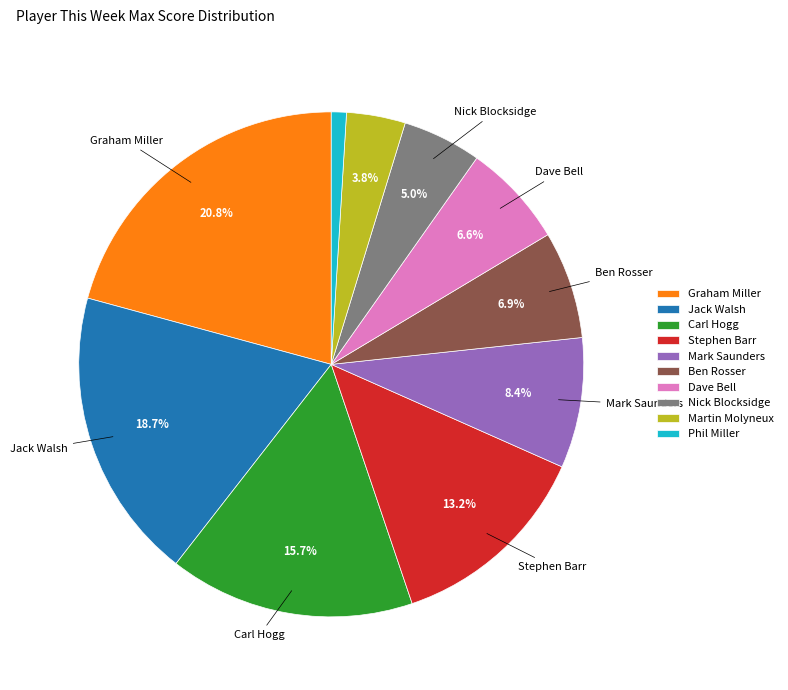

How many slices are in this pie chart?

10